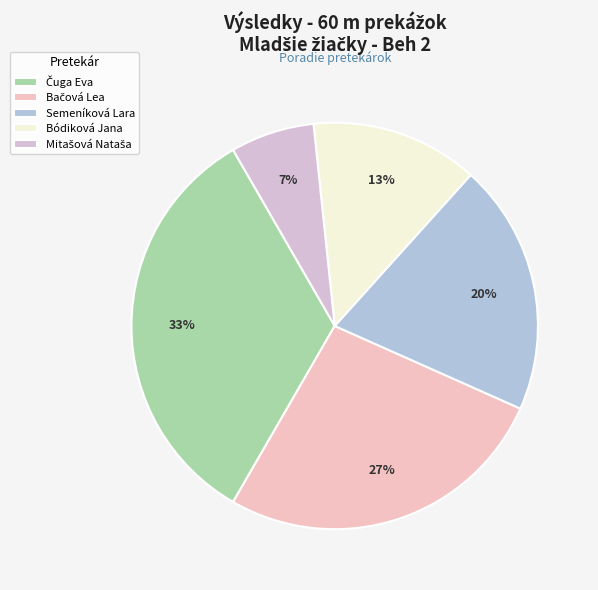

Is there any slice that represents more than half of the pie?

No